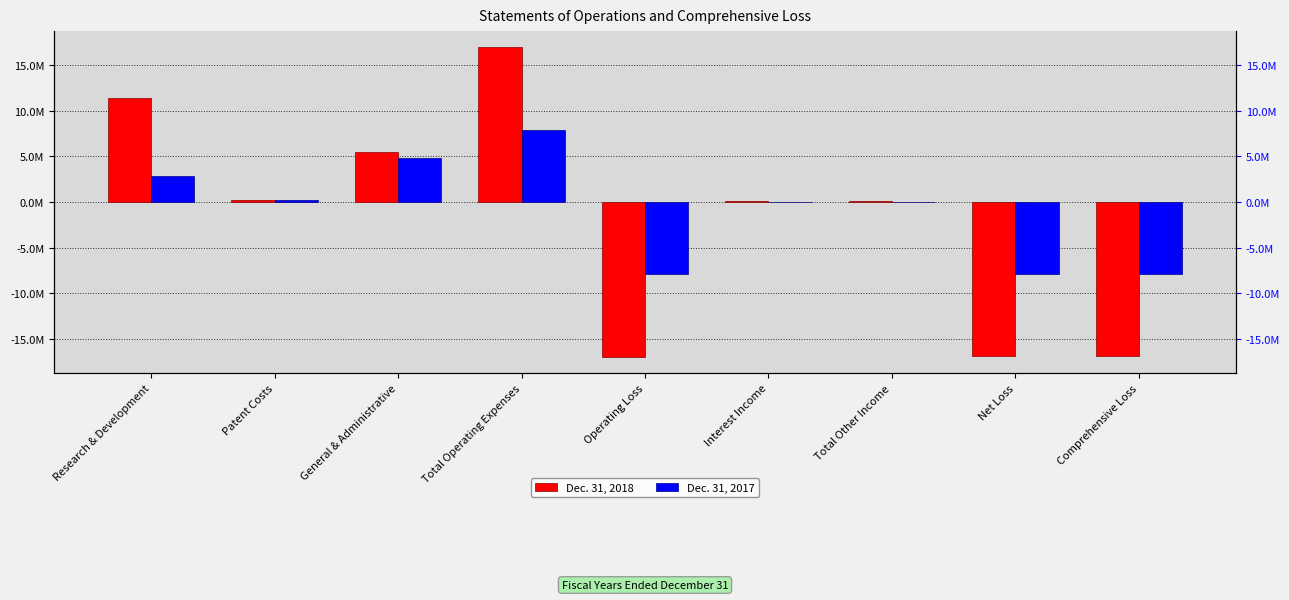

At which label does Dec. 31, 2018 first exceed 126835?

Research & Development